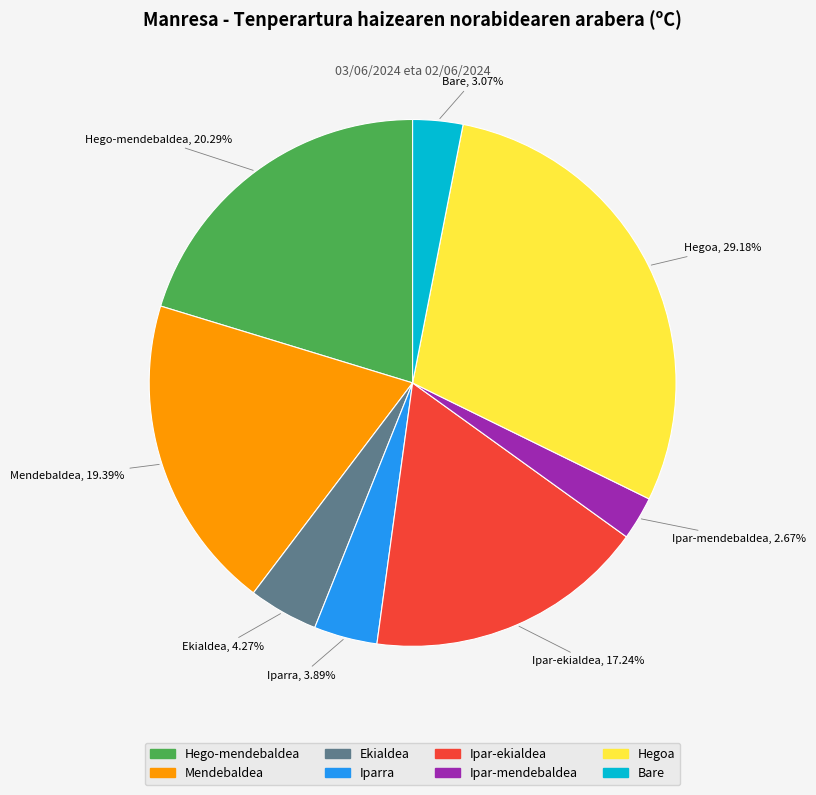

To the nearest percent, what percentage of the pie is Ipar-ekialdea?

17%